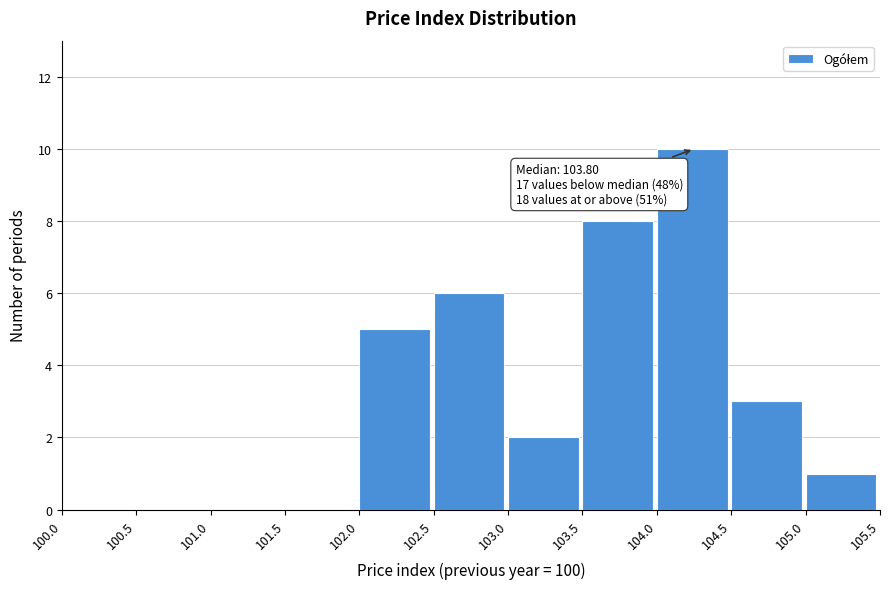

Which range on the x-axis has the tallest bar?

104.0 to 104.5